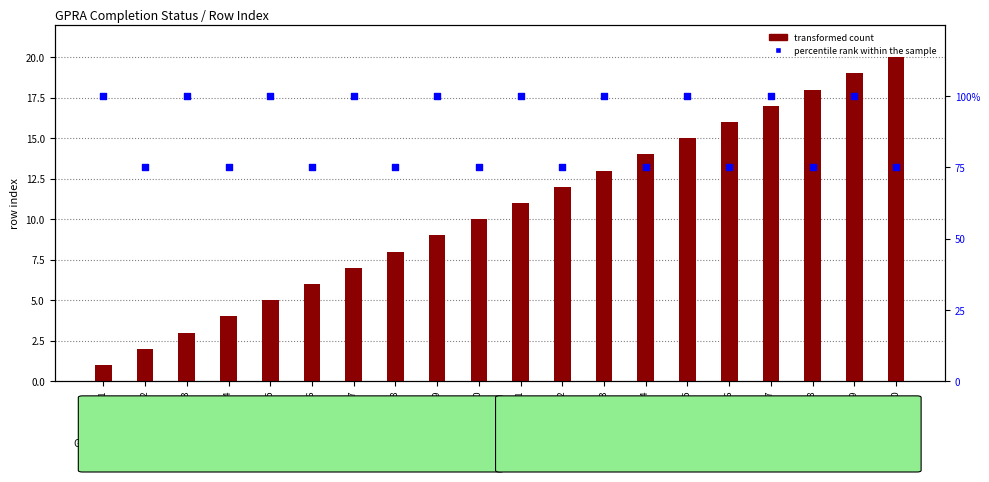

Is the value of percentile rank within the sample at Row 4 greater than the value of transformed count at Row 10?

Yes